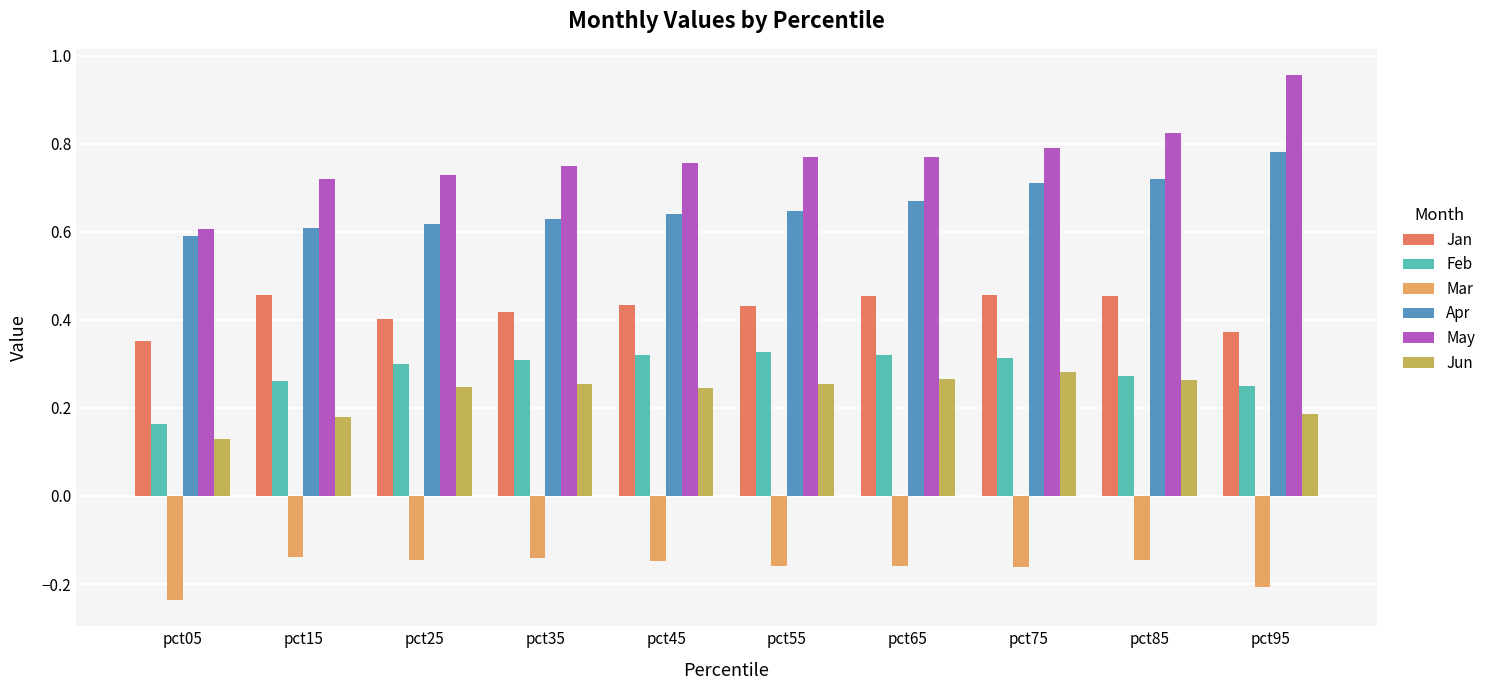

Which category has the lowest value across all series?

pct05